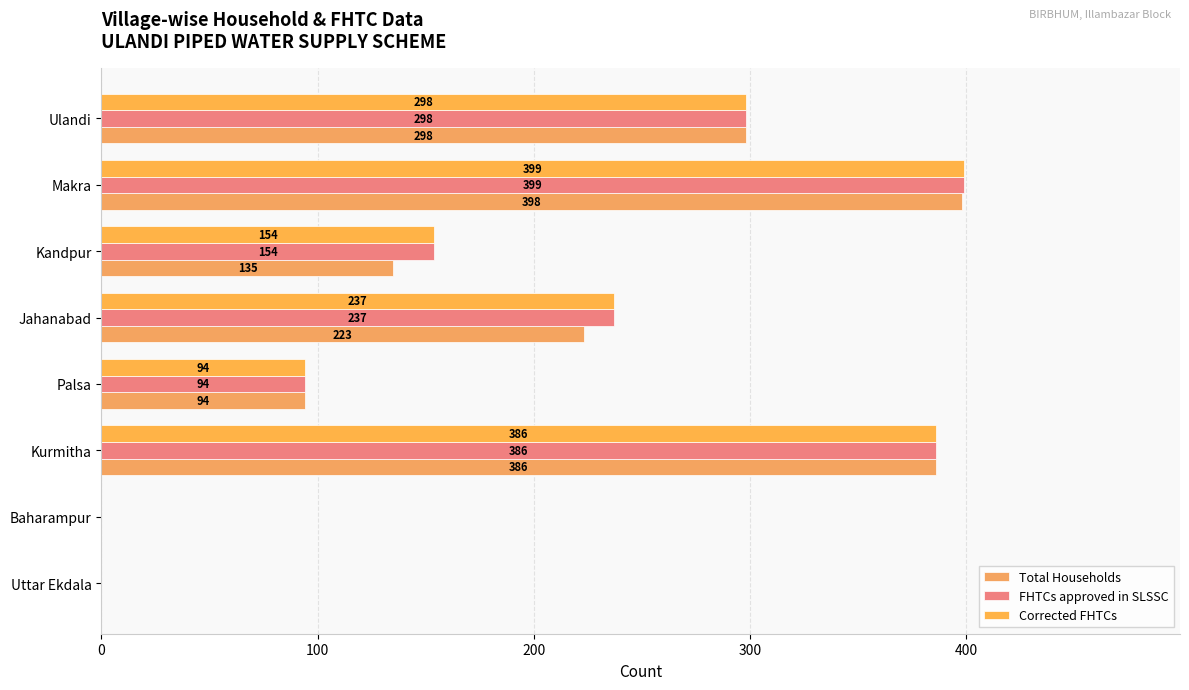

Which series has the largest total across all categories?

FHTCs approved in SLSSC